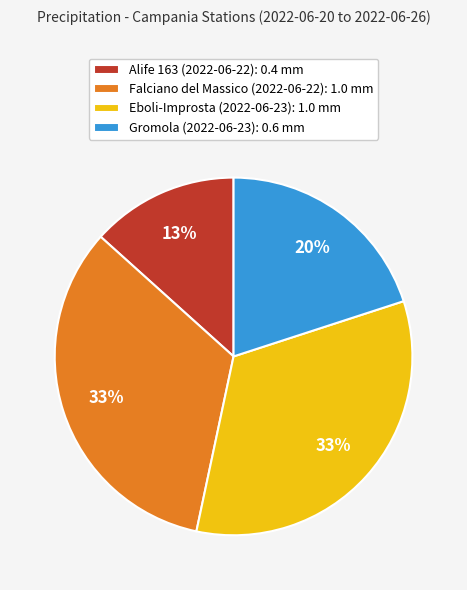

How many segments does this pie chart have?

4